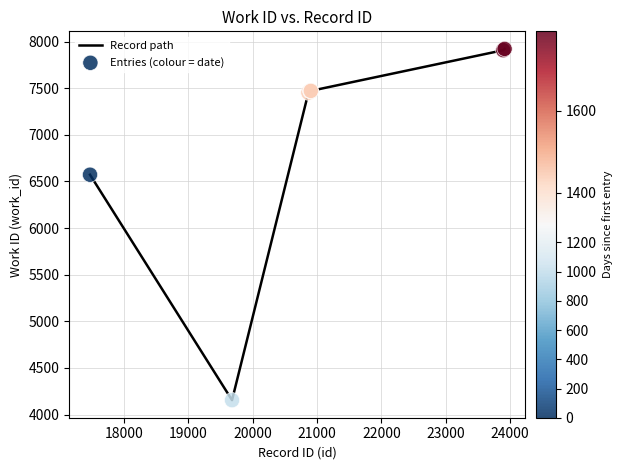

What is the maximum value shown in the chart?

7921